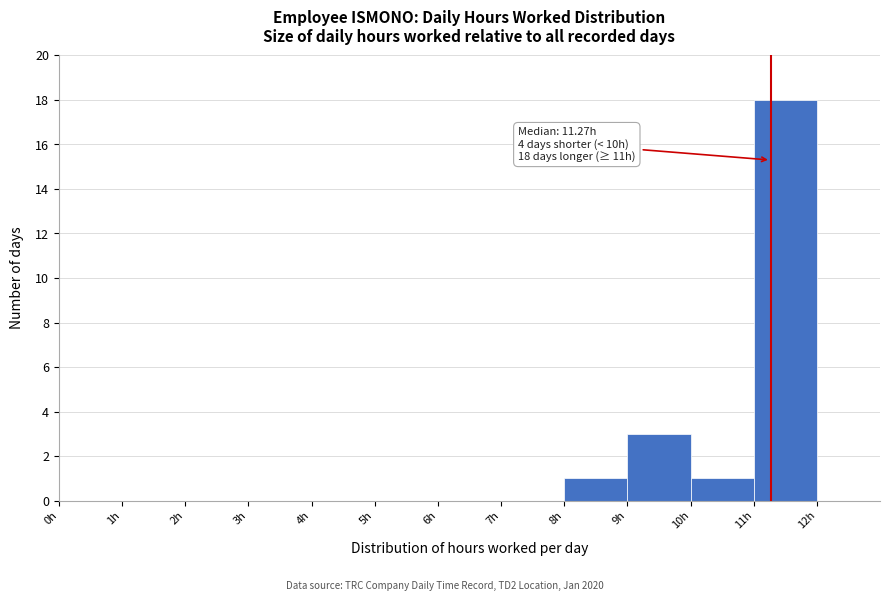

Which range on the x-axis has the tallest bar?

11 to 12